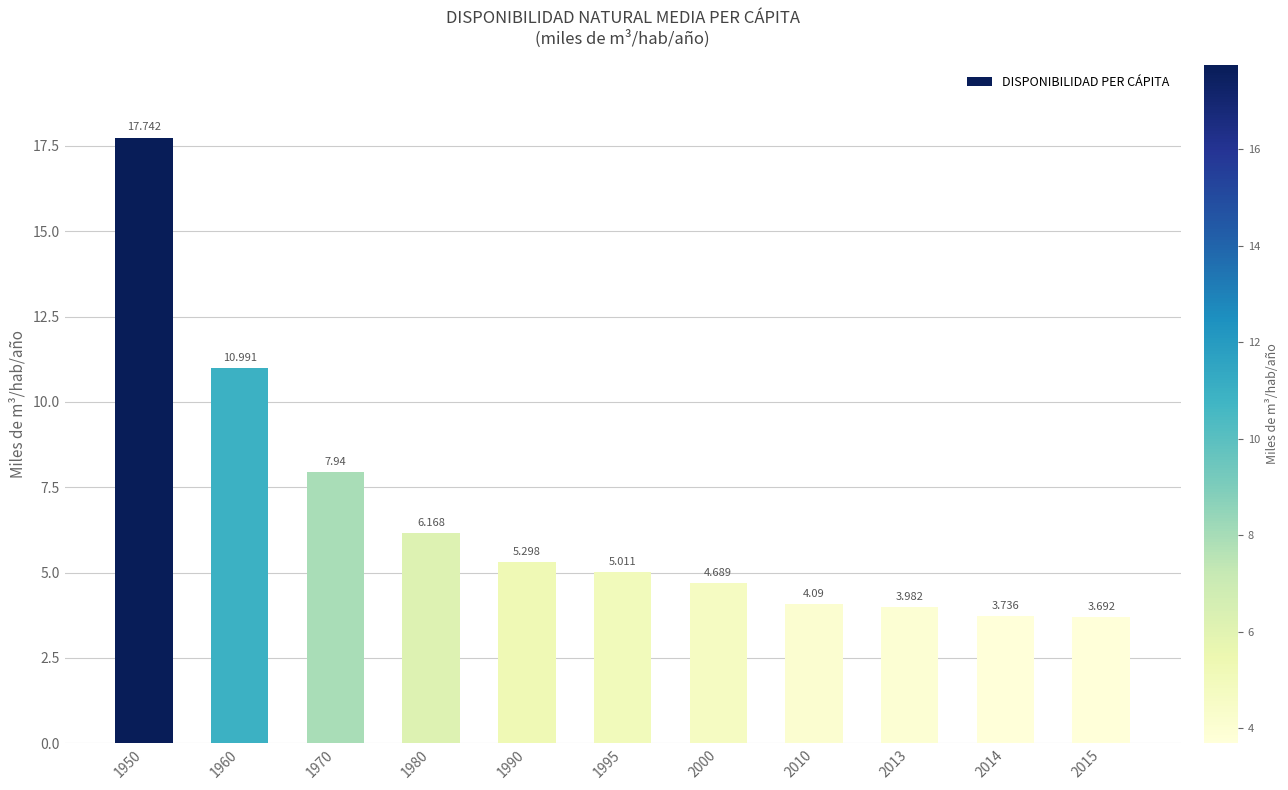

List the labels in order of value, largest first.

1950, 1960, 1970, 1980, 1990, 1995, 2000, 2010, 2013, 2014, 2015